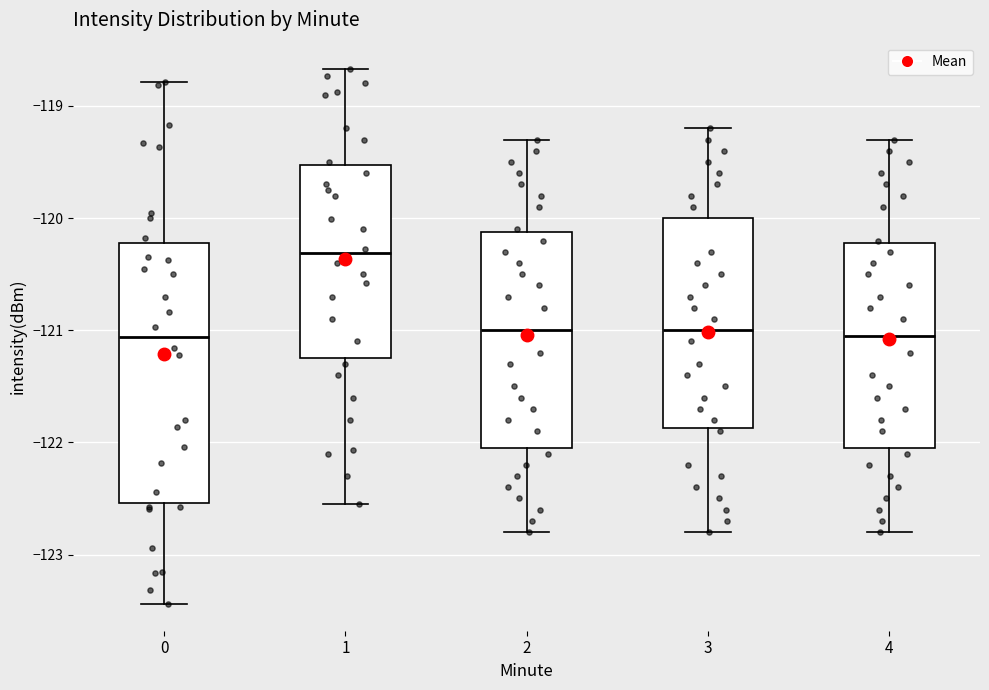

Reading left to right, transcribe this box plot: for each box, give where its median line is, the range the box spans, and where its two whiskers end, as read against the y-axis. The values are not printed on the chart, so give them approximately, as read against the axis.

0: median -121.1, box -122.5 to -120.2, whiskers -123.4 to -118.8
1: median -120.3, box -121.2 to -119.5, whiskers -122.6 to -118.7
2: median -121.0, box -122.0 to -120.1, whiskers -122.8 to -119.3
3: median -121.0, box -121.9 to -120.0, whiskers -122.8 to -119.2
4: median -121.0, box -122.0 to -120.2, whiskers -122.8 to -119.3